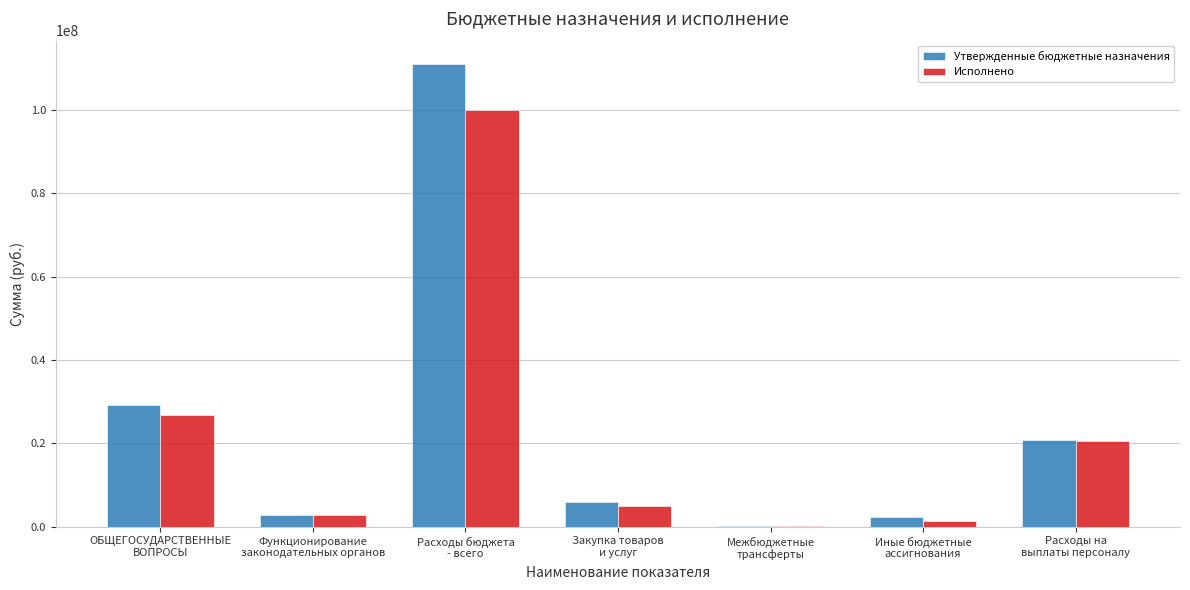

At which category is the sum across all series the highest?

Расходы бюджета
- всего